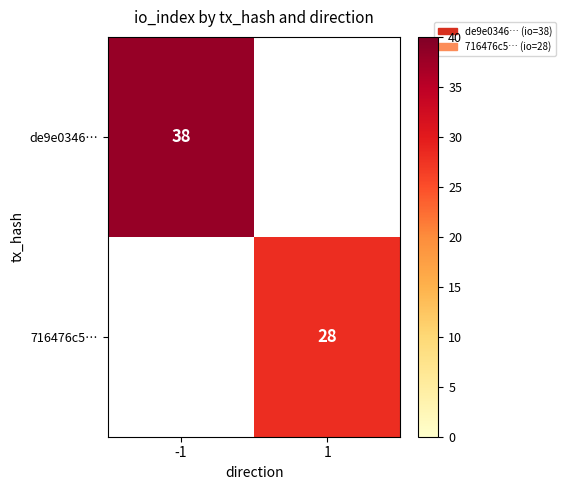

True or false: 716476c5… has a value of 8.5 at 1.

False